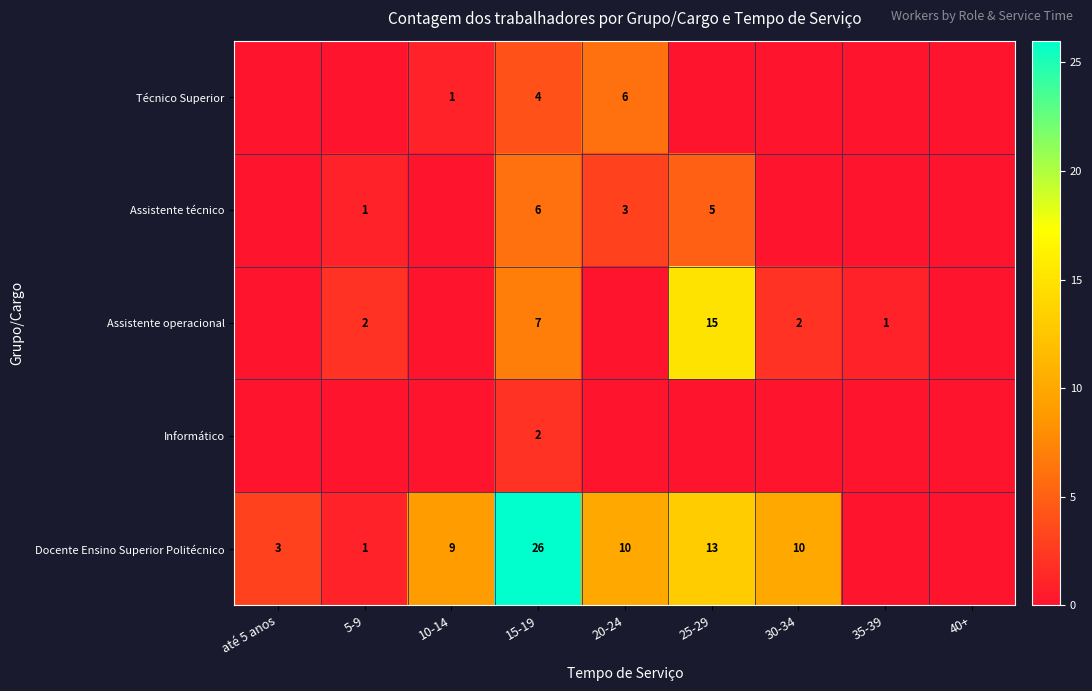

What is the sum of the Assistente operacional values at 35-39 and 5-9?

3